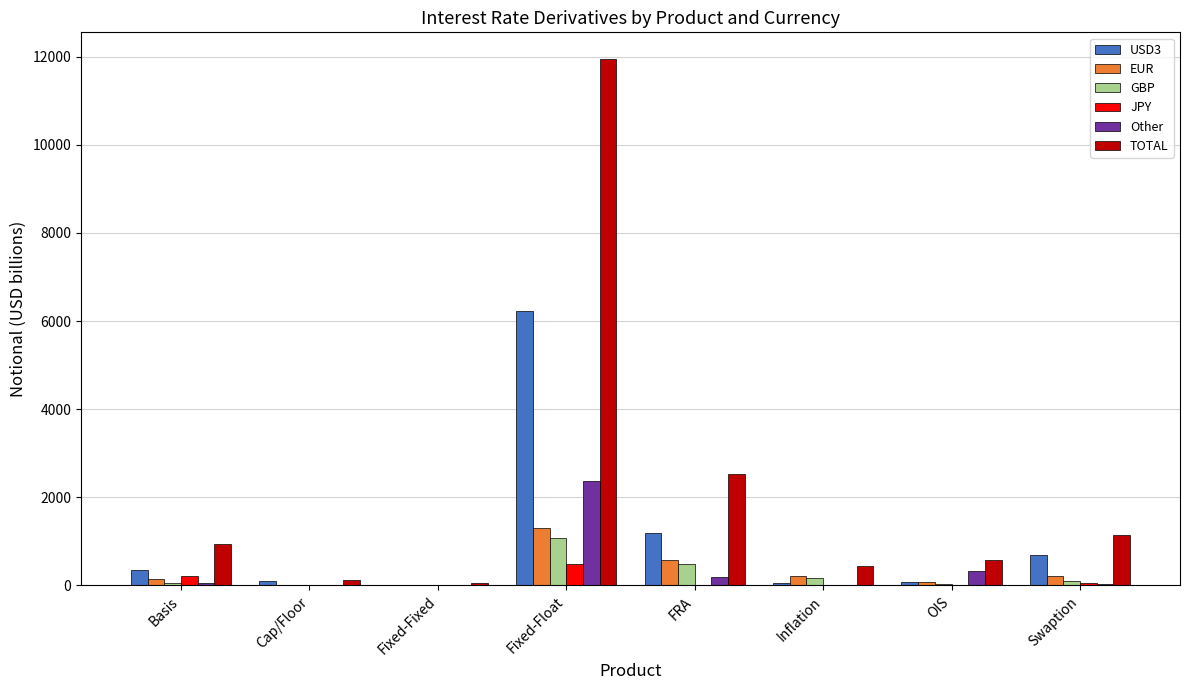

At which category does the chart reach its peak across all series?

Fixed-Float